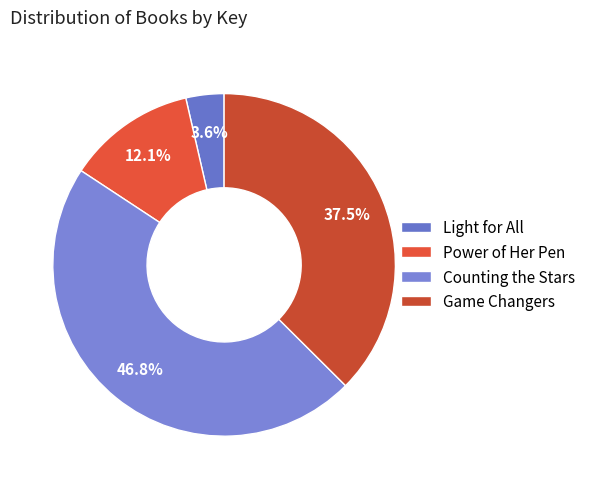

Do Counting the Stars and Light for All together represent more than half of the pie?

Yes